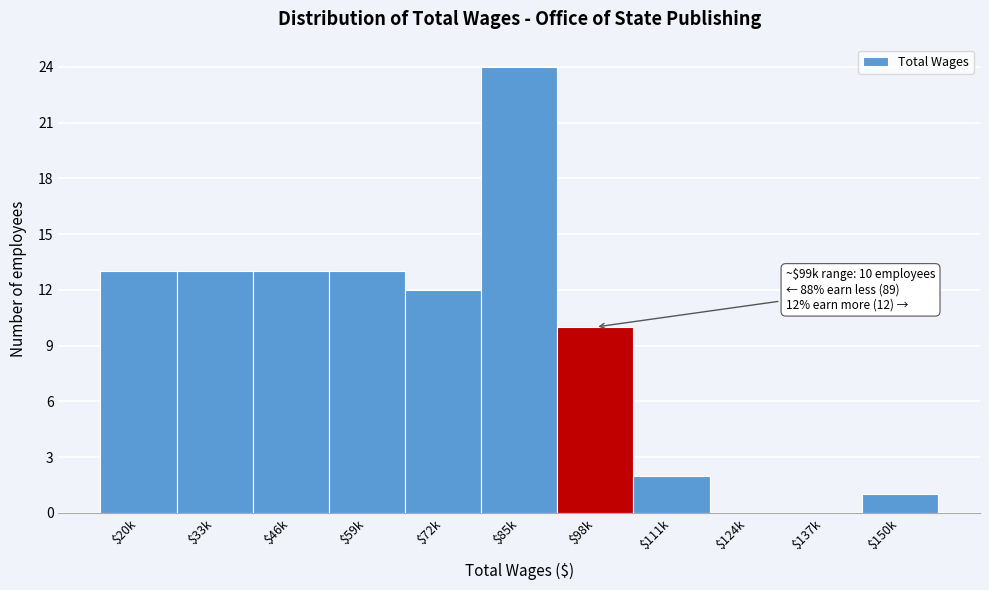

True or false: the data shows 1 at $111k.

False